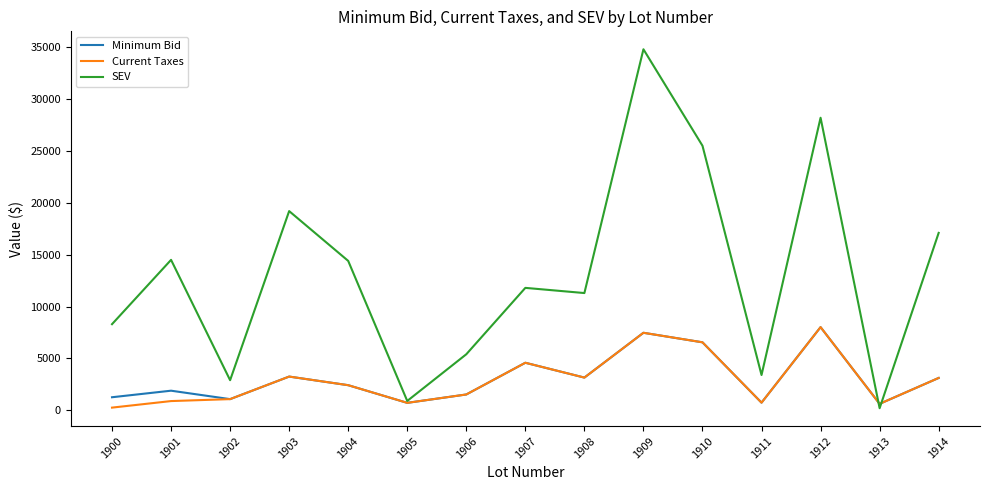

What is the spread (max minus min) of values at 1904?

11981.6